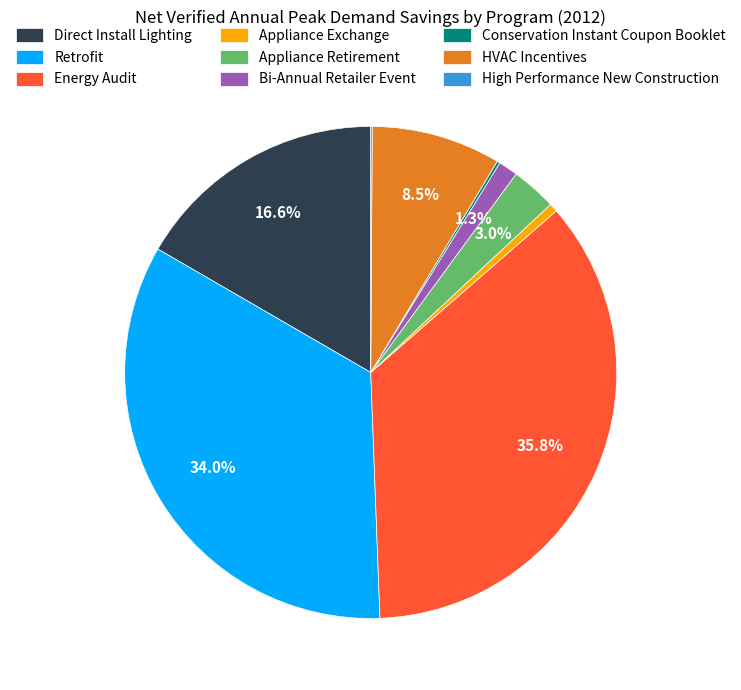

Between Appliance Exchange and Retrofit, which is larger?

Retrofit